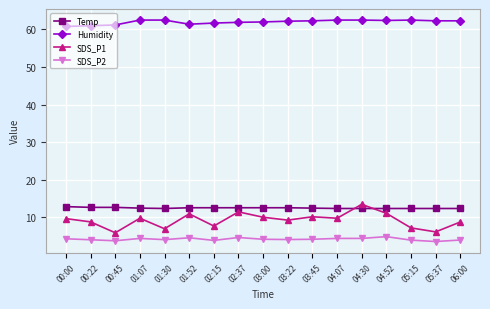

Between 00:45 and 06:00, which series saw the biggest shift?

SDS_P1